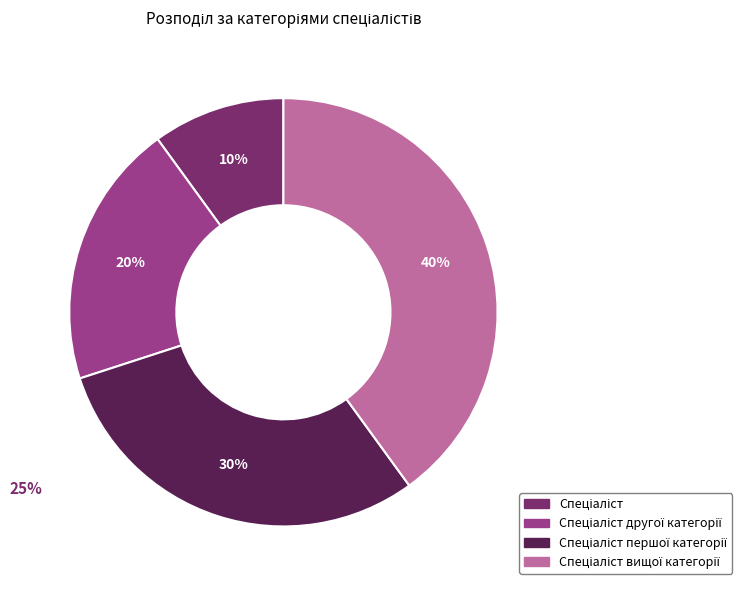

Is there a majority slice in this chart?

No